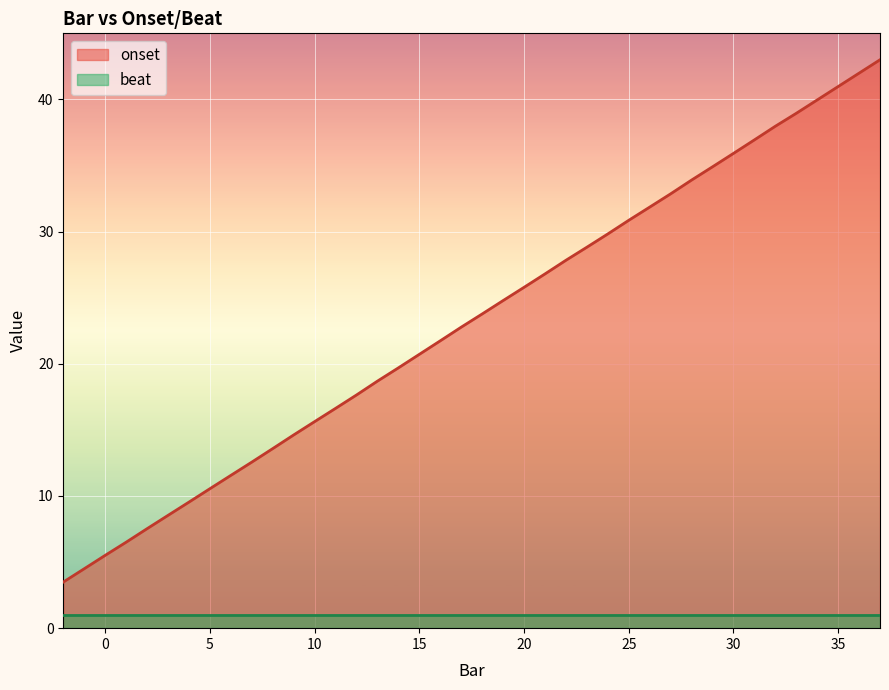

True or false: the data has more than 0 interior local peaks.

False